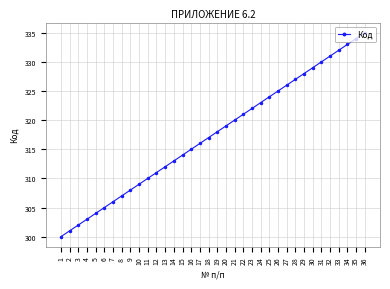

What value does the data have at 15, to the nearest 10?

310